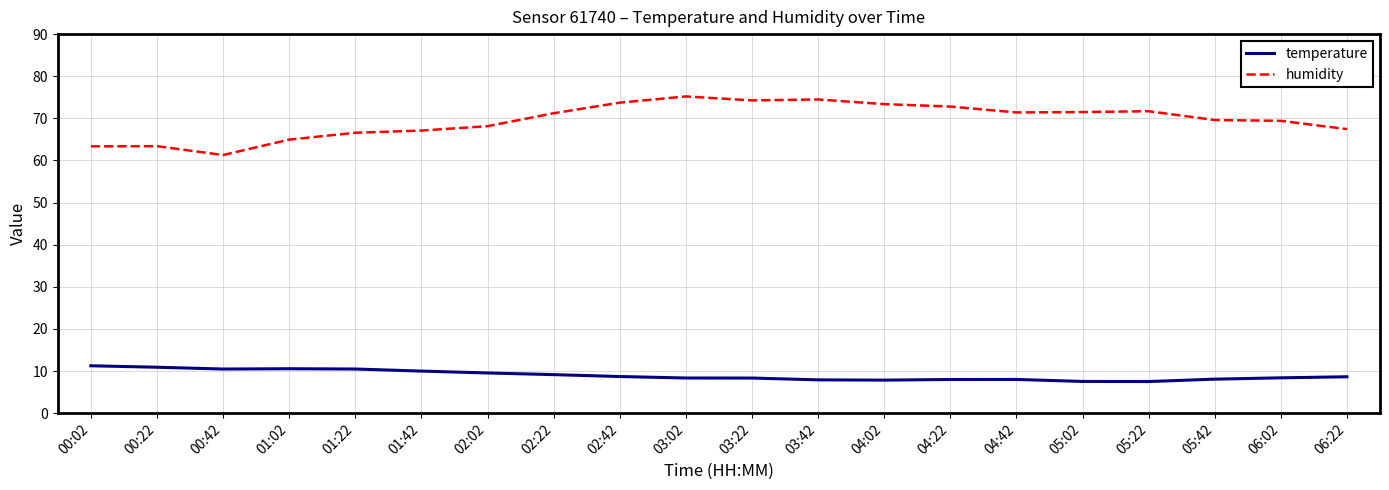

What position from the right is 03:42?

9